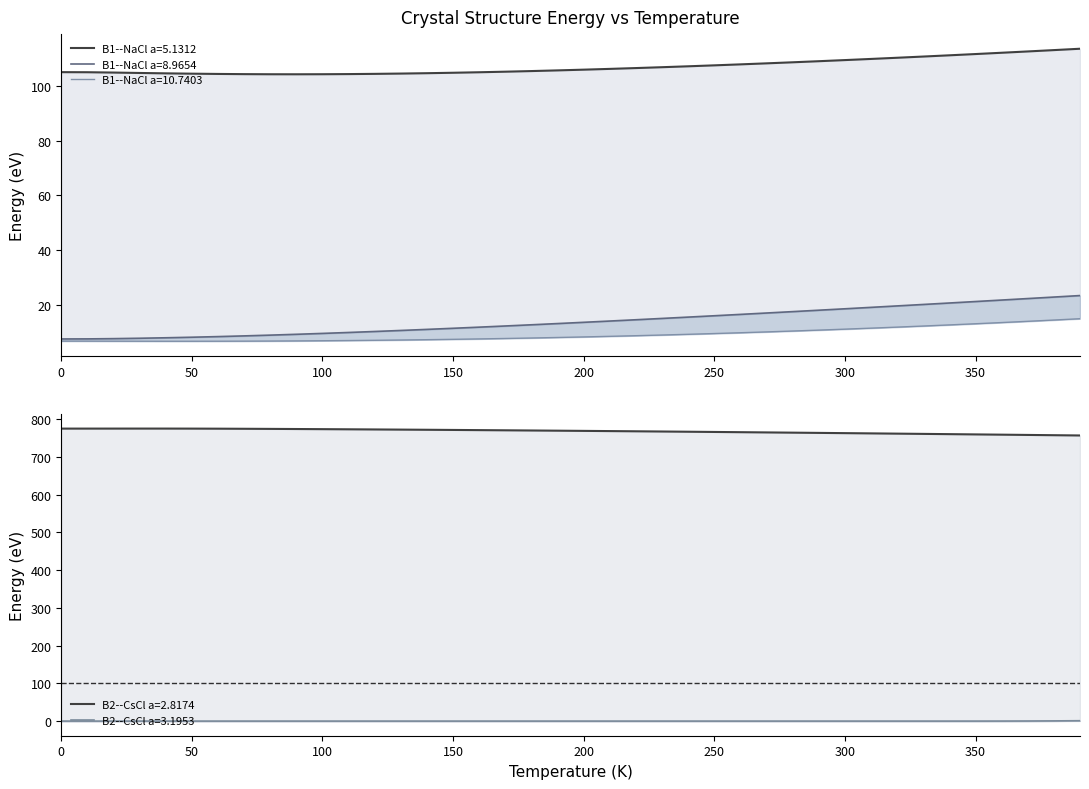

At how many categories does at least one series exceed 151?

40